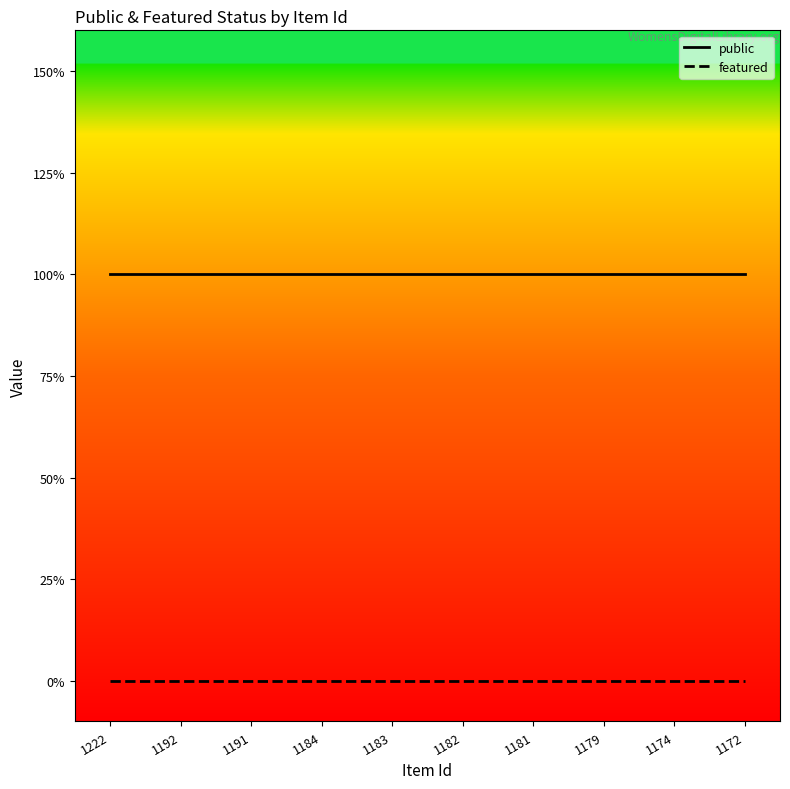

The public series shows 0 at 1184. True or false?

False